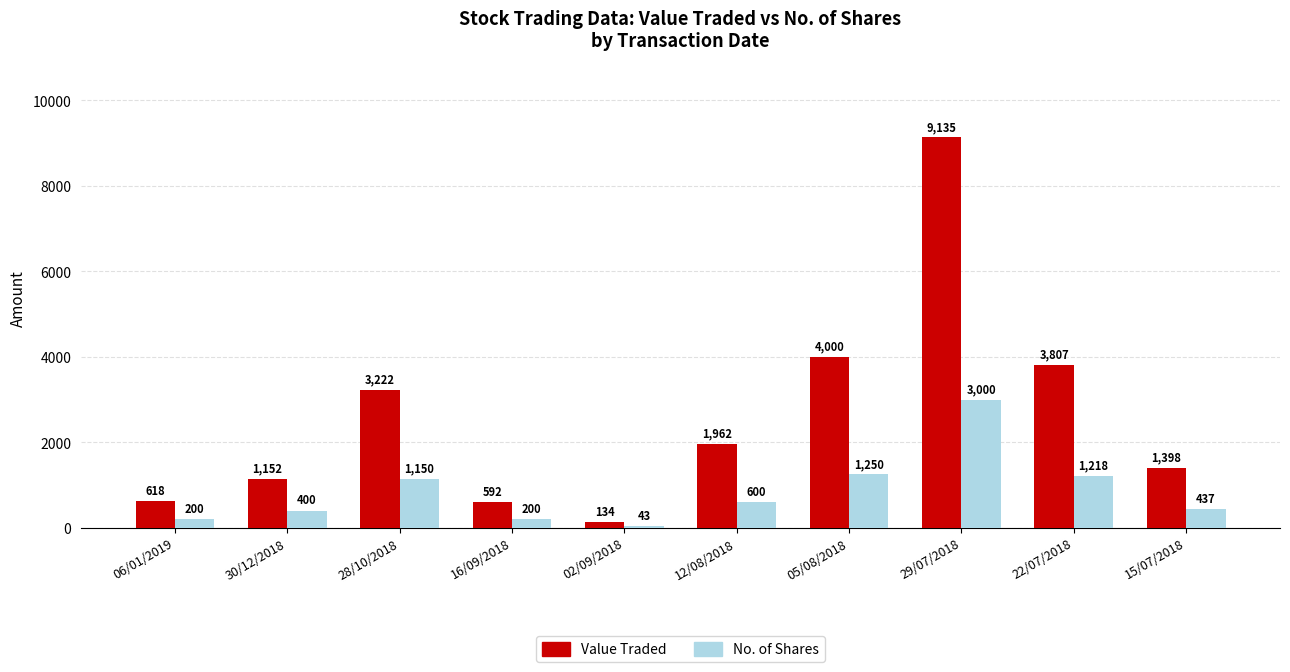

At how many categories does at least one series exceed 4757?

1